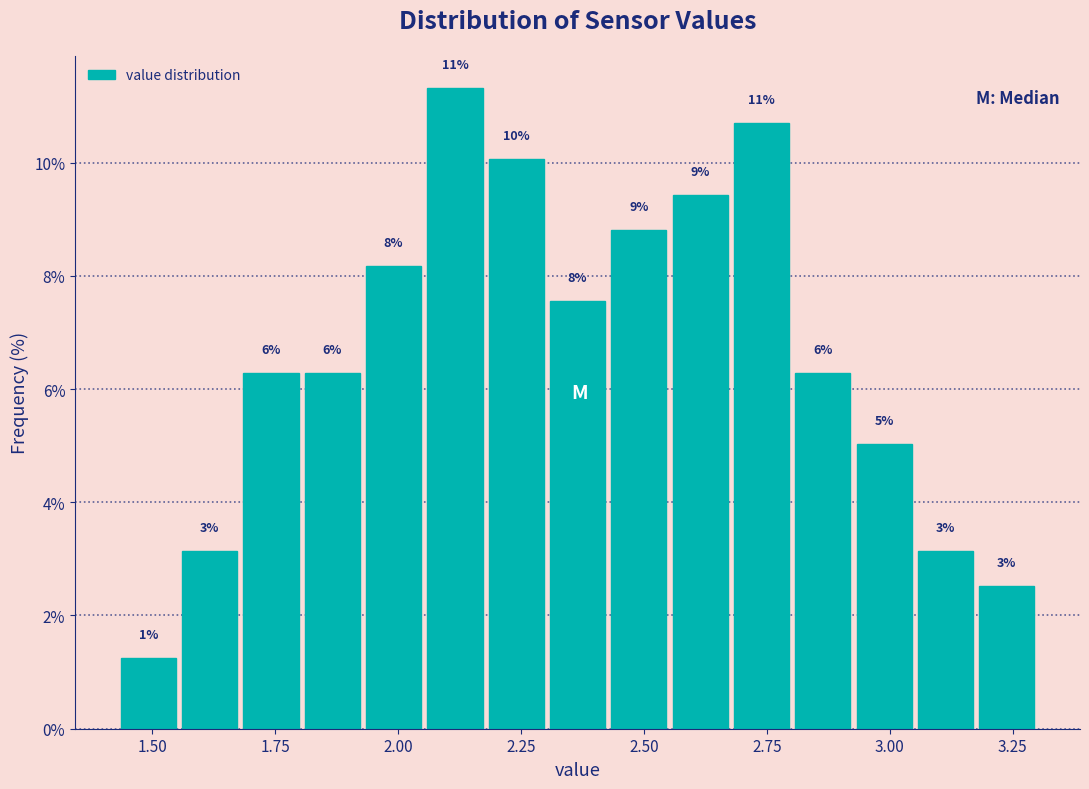

Around what value on the x-axis is the tallest bar? Give the approximate position of its centre, as read against the axis.

2.10